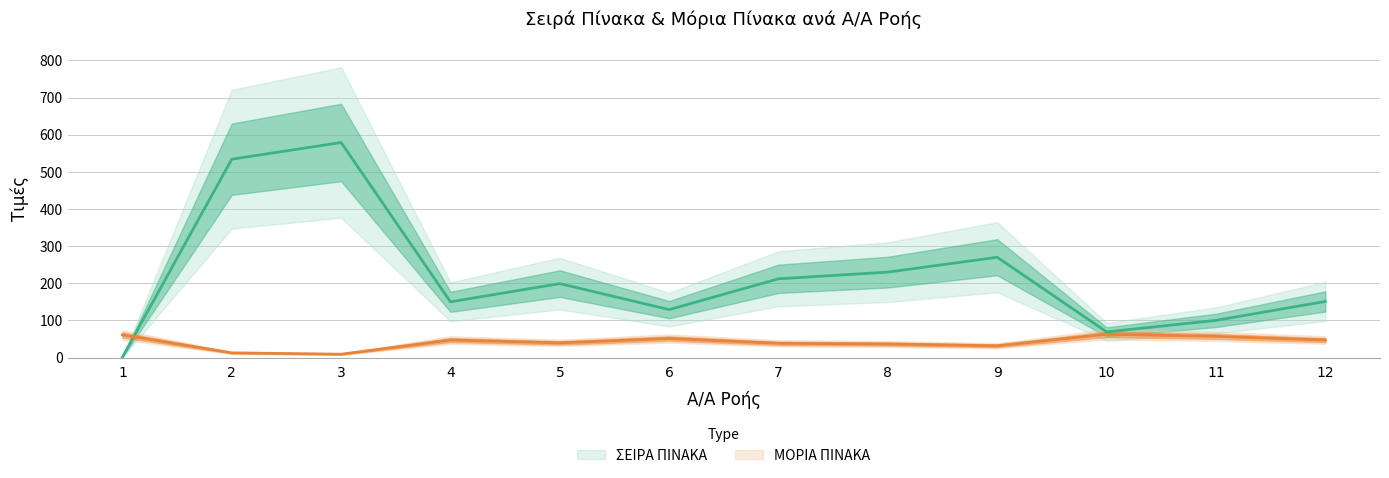

How many intersections are there between ΣΕΙΡΑ ΠΙΝΑΚΑ and ΜΟΡΙΑ ΠΙΝΑΚΑ?

1